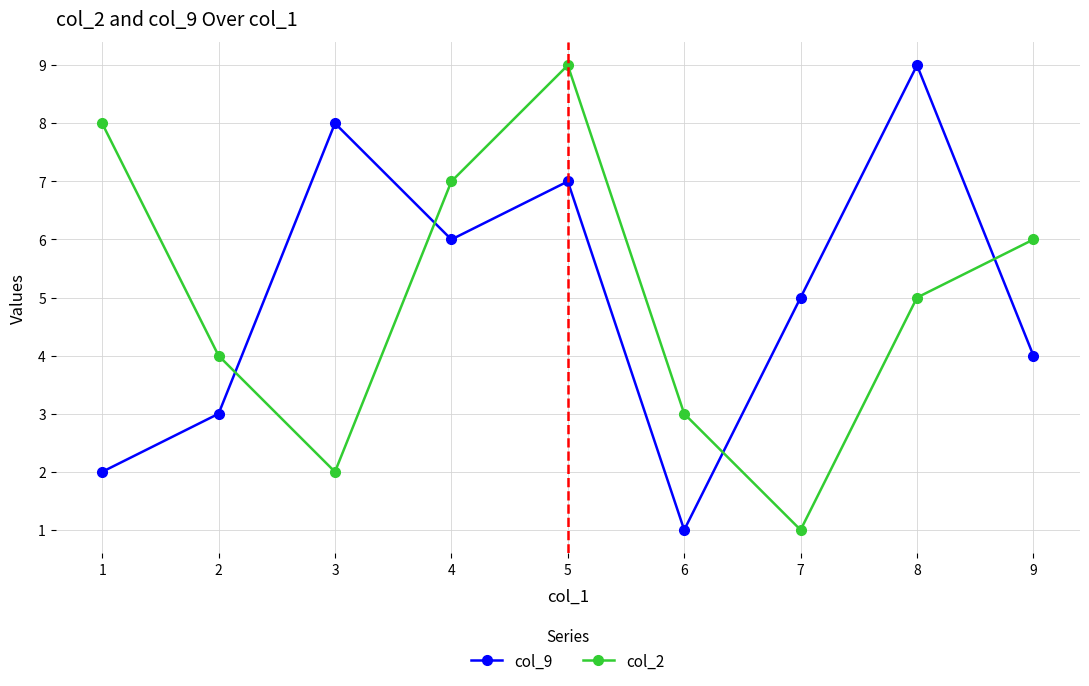

What is the difference between the col_9 values at 4 and 3?

2